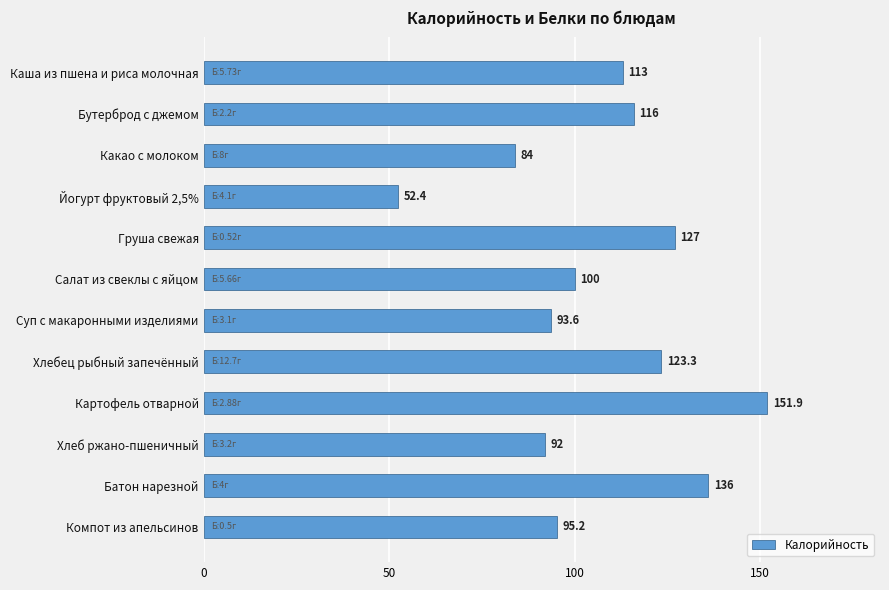

Between Суп с макаронными изделиями and Какао с молоком, which is larger?

Суп с макаронными изделиями